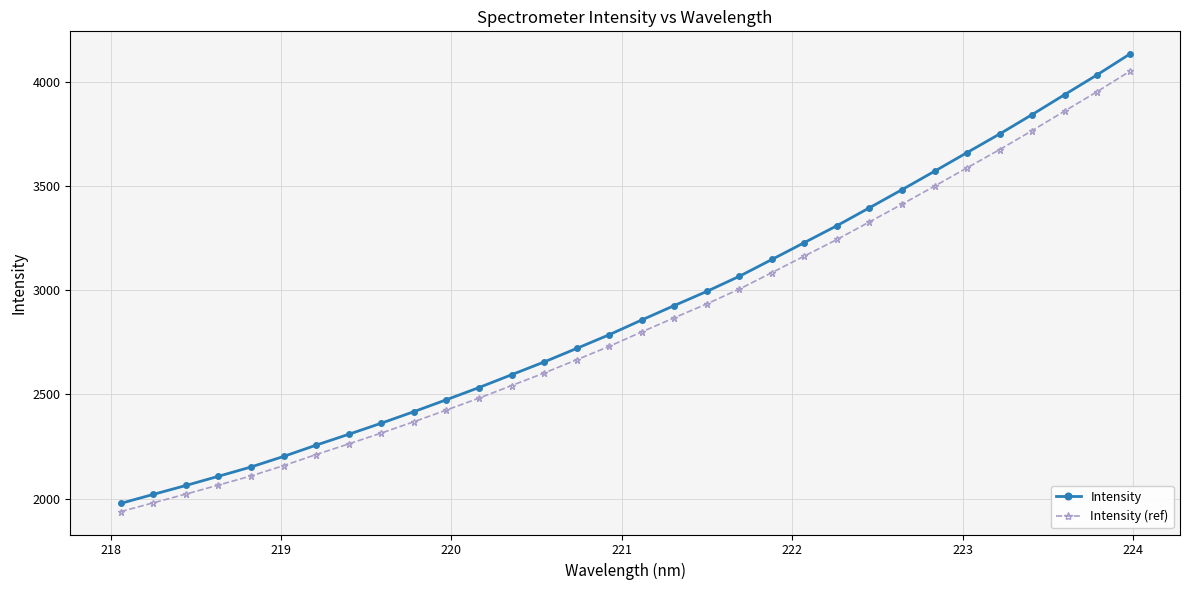

What is the sum of all Intensity values?

92965.3